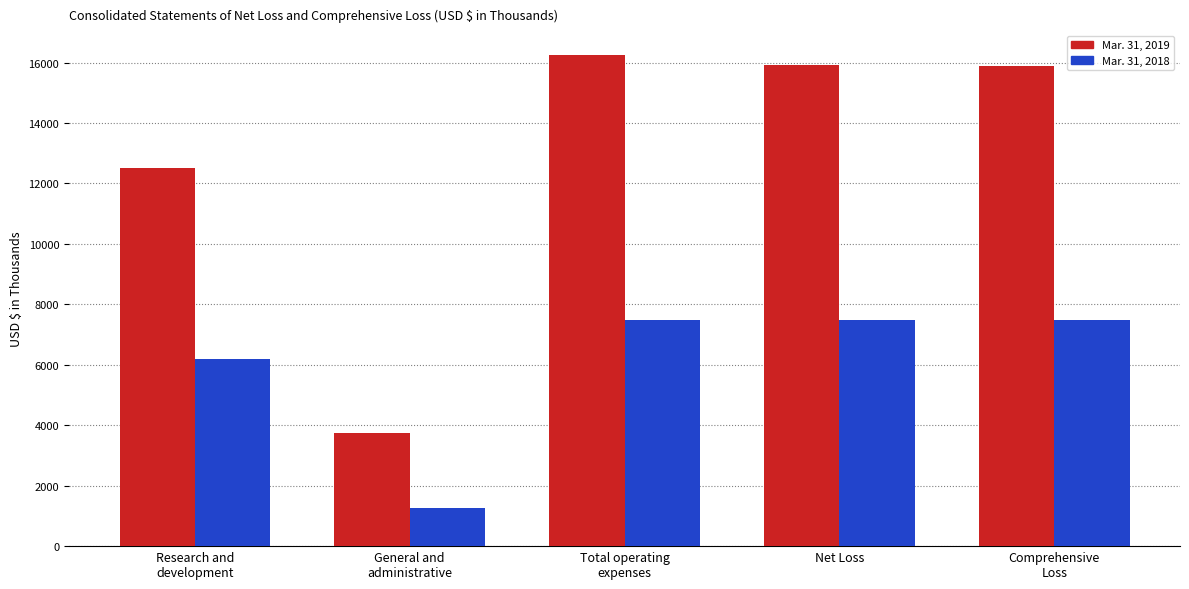

Rank the series by their average value, from lowest to highest.

Mar. 31, 2018, Mar. 31, 2019